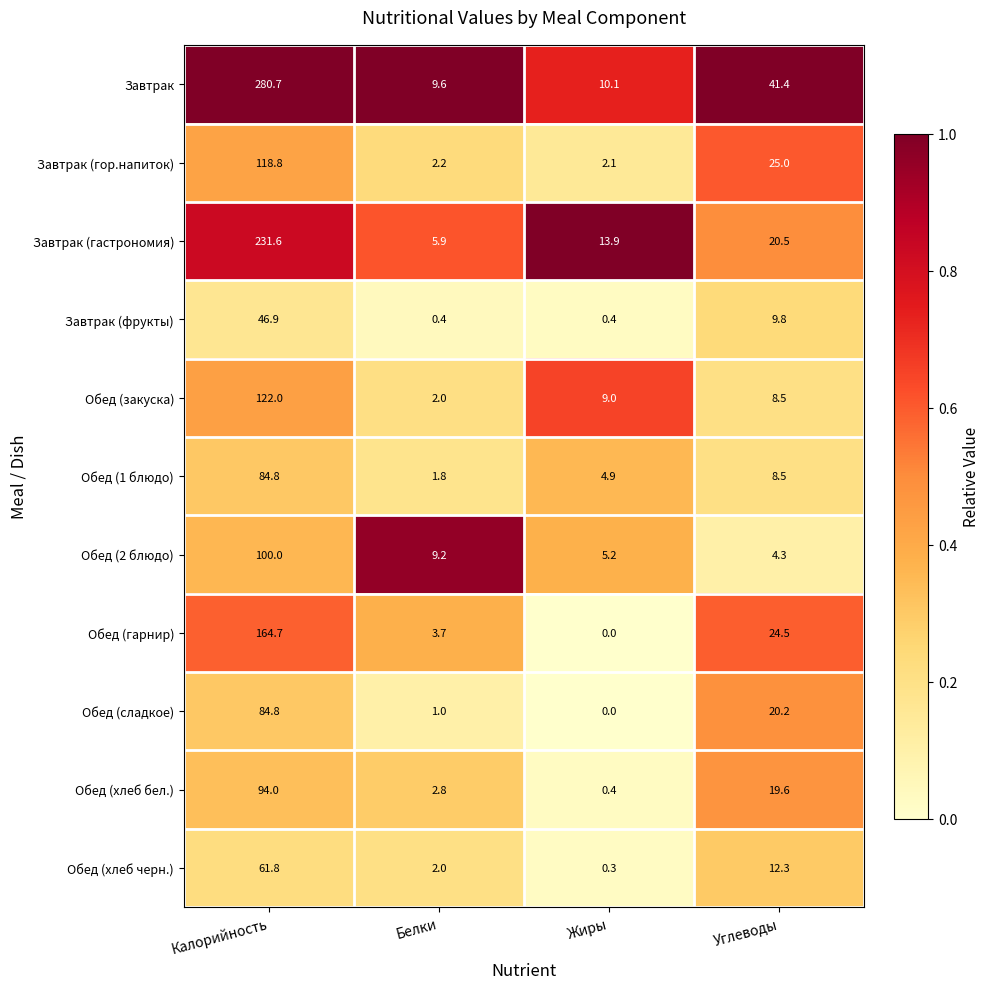

What is the sum of the Обед (1 блюдо) values at Углеводы and Белки?

10.3